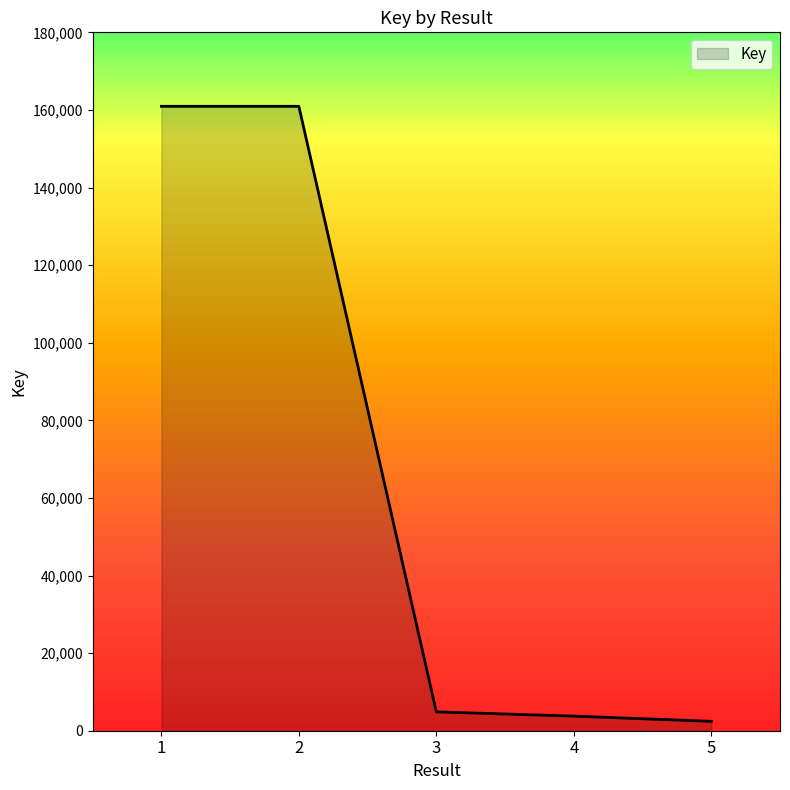

Does the chart display data point markers on the line(s)?

No